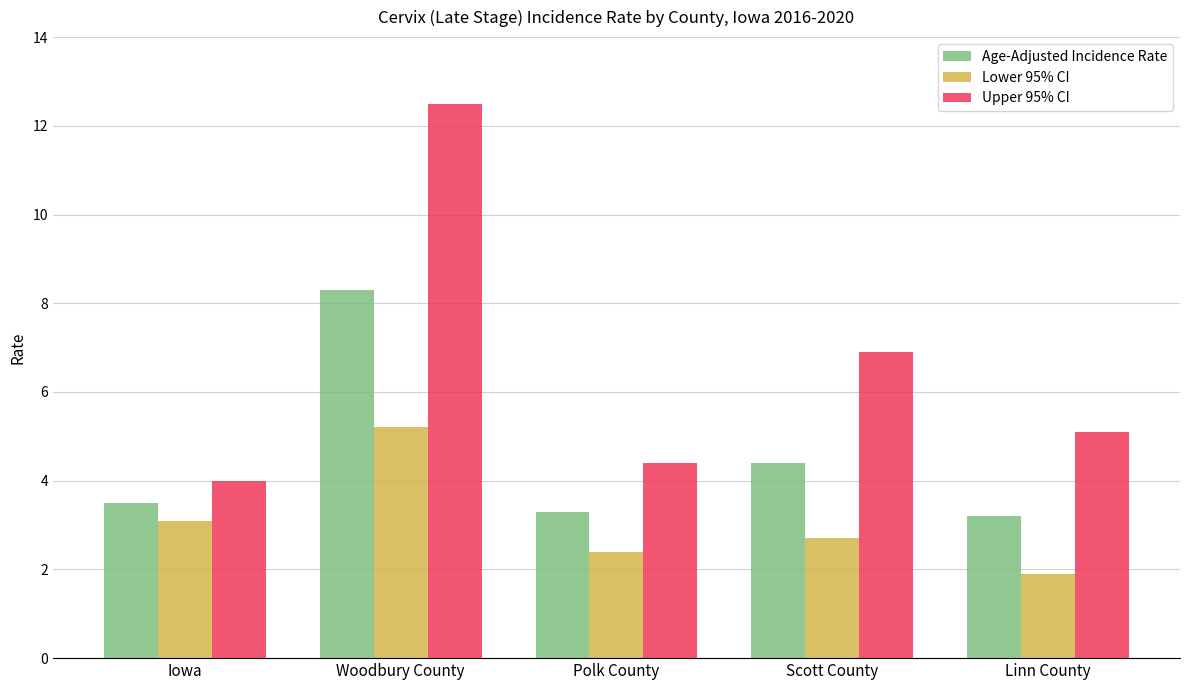

What is the difference between the second highest and second lowest values in the Age-Adjusted Incidence Rate series?

1.1